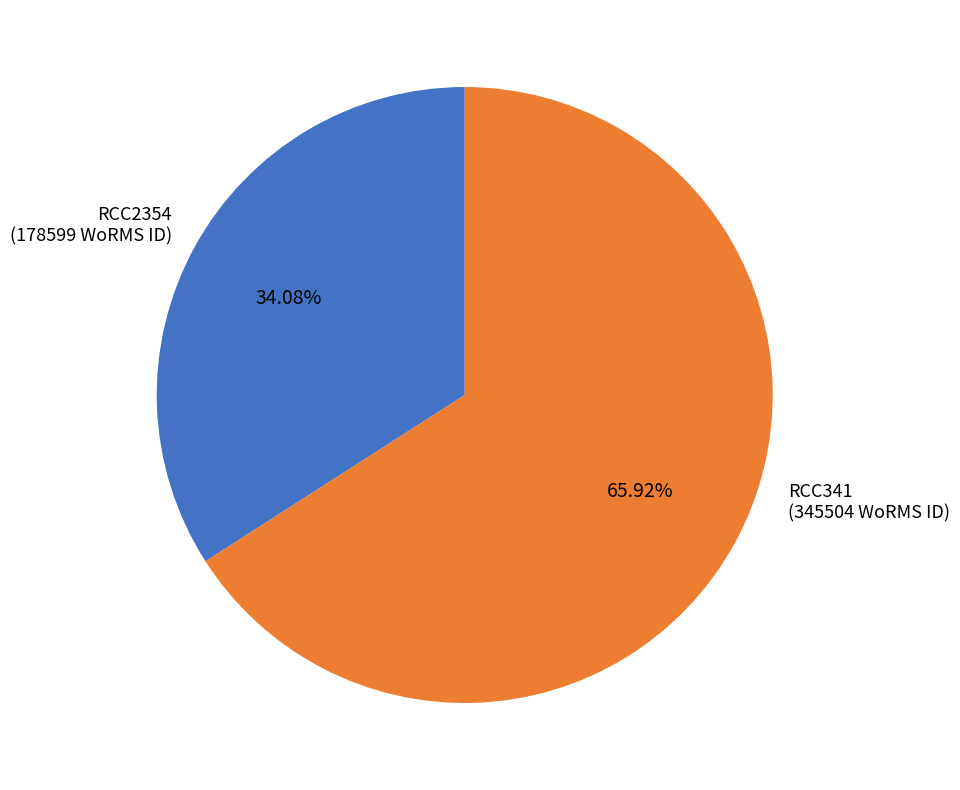

Which category has the biggest portion of the pie?

RCC341